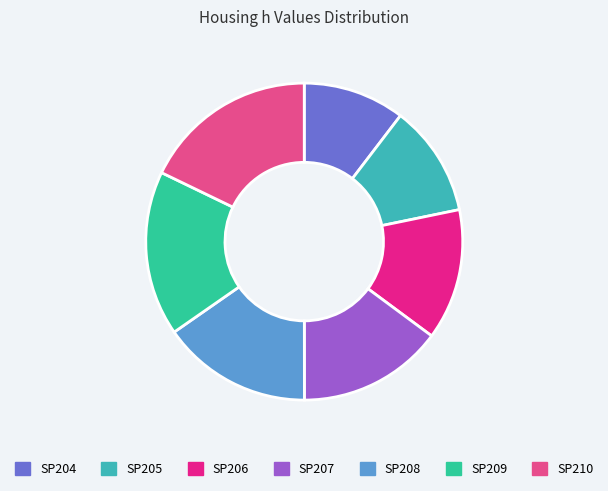

What percentage do SP207 and SP205 together represent?

26.2%